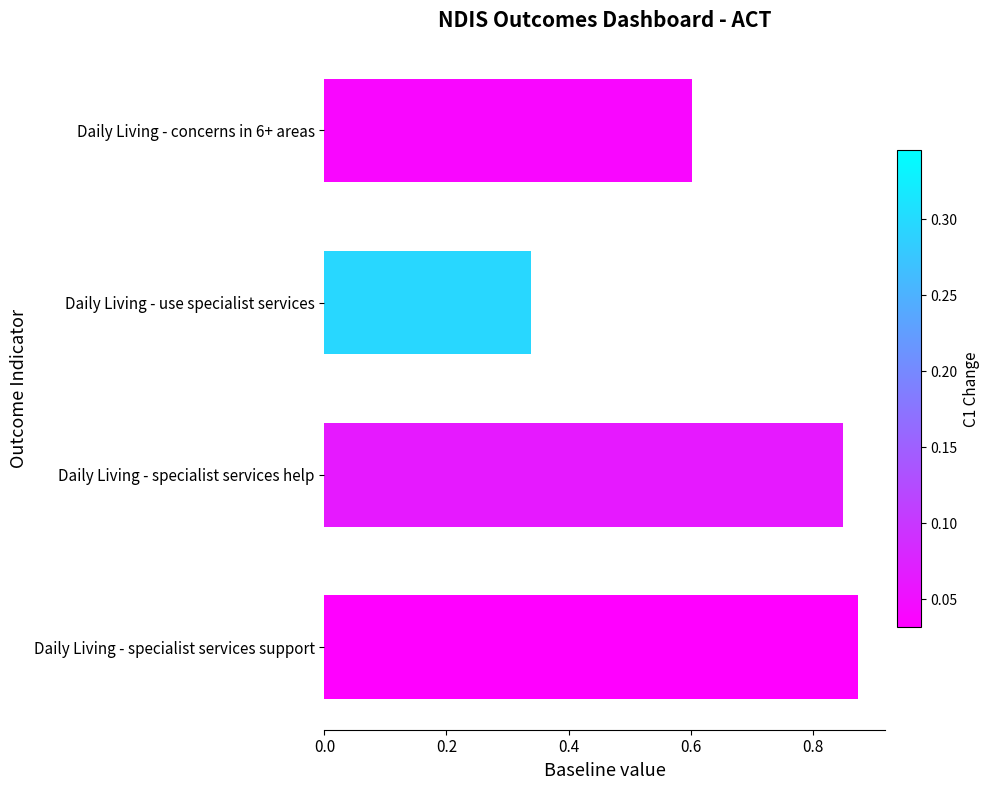

At which label is the value closest to 0?

Daily Living - use specialist services